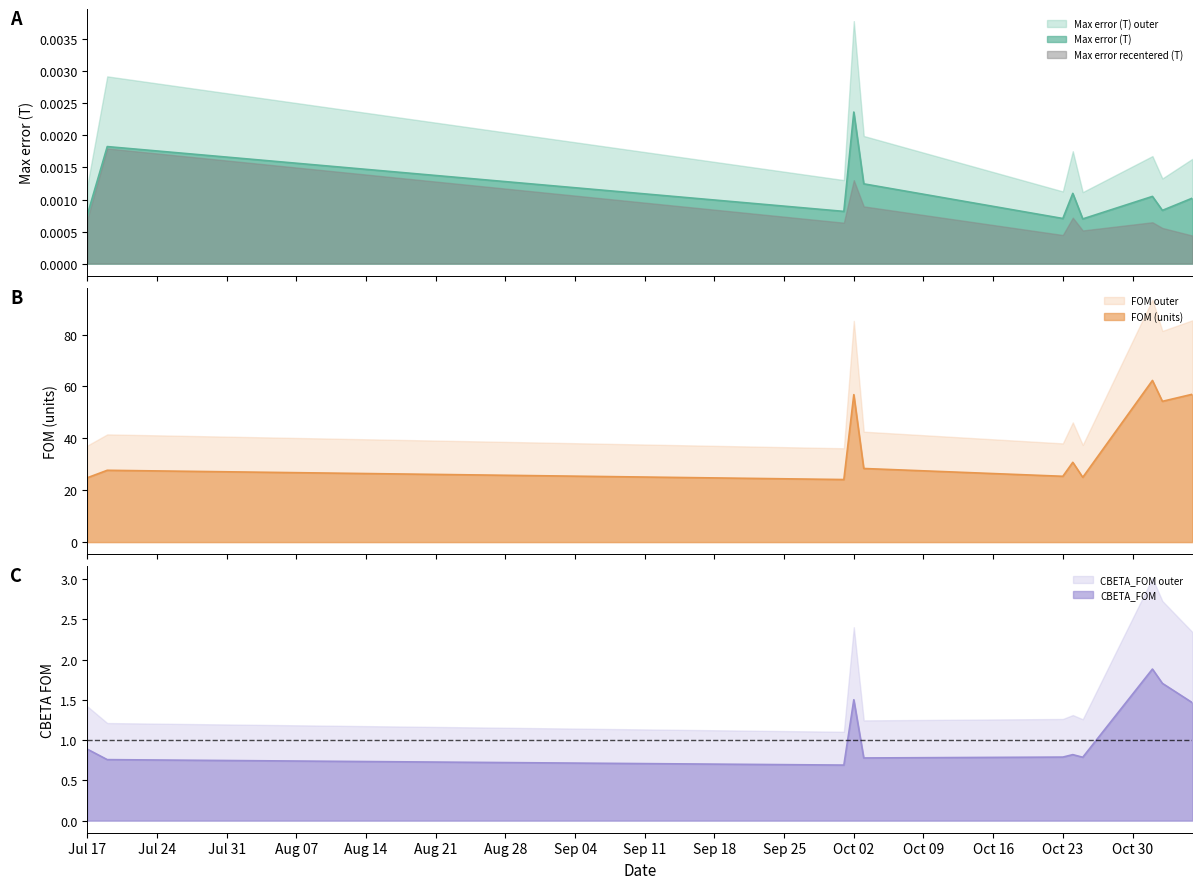

Is the value of FOM (units) at 2018-10-25 greater than the value of Max error recentered (T) at 2018-10-02?

Yes